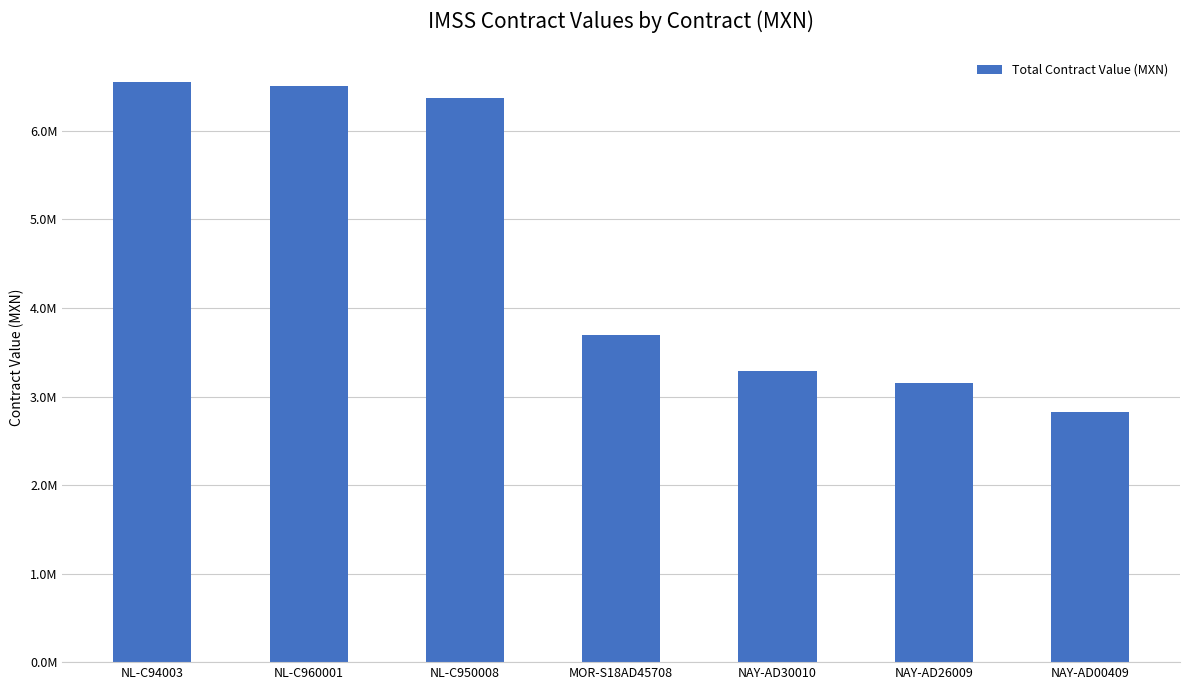

Does the chart contain any negative values?

No